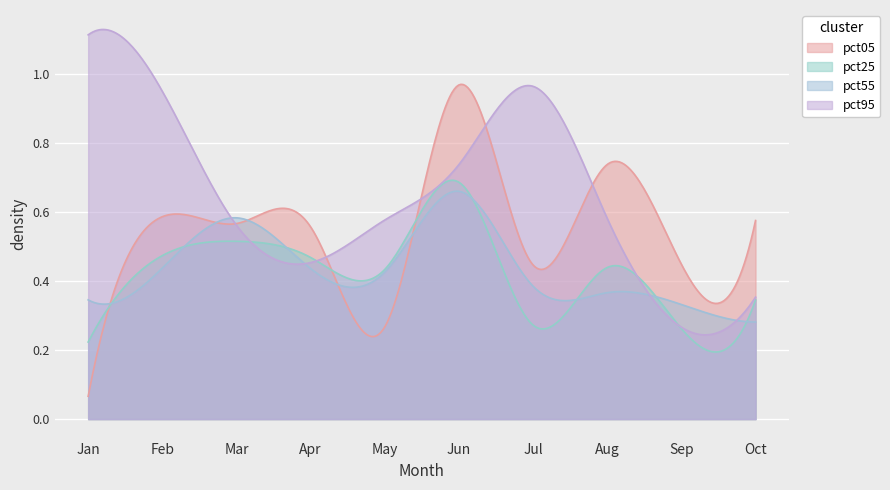

True or false: pct55 has a value of 0.6 at Sep.

False